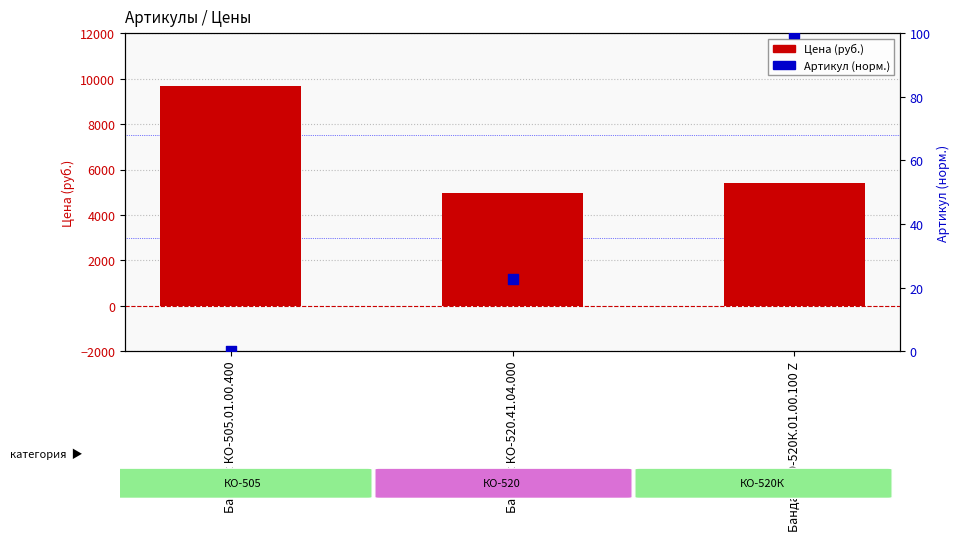

Is the value of Артикул (норм.) at Бандаж КО-505.01.00.400 greater than the value of Цена (руб.) at Бандаж КО-520К.01.00.100 Z?

No